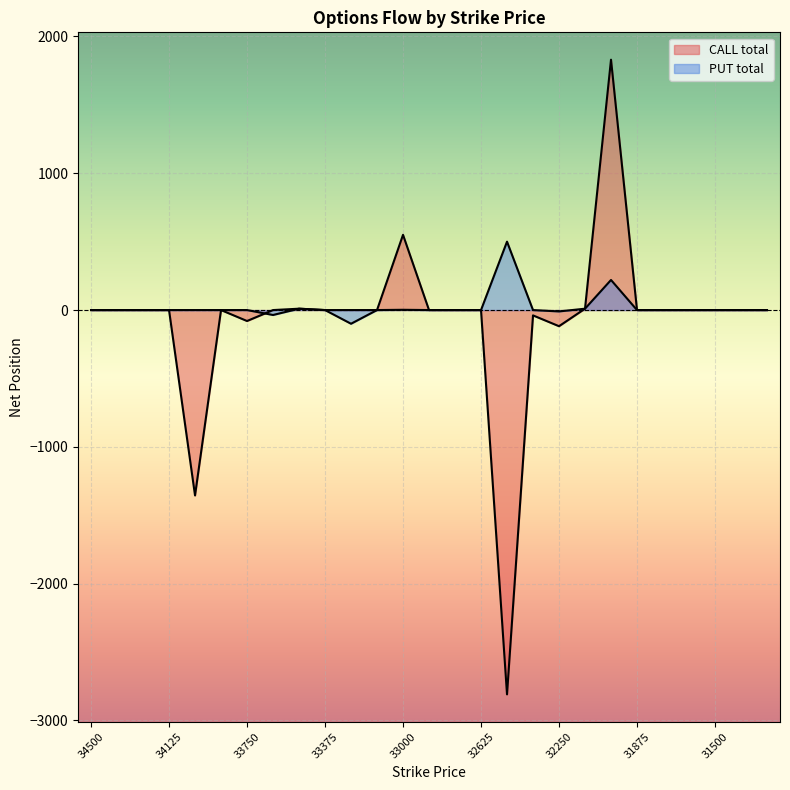

The CALL total series shows 0 at 33625. True or false?

True